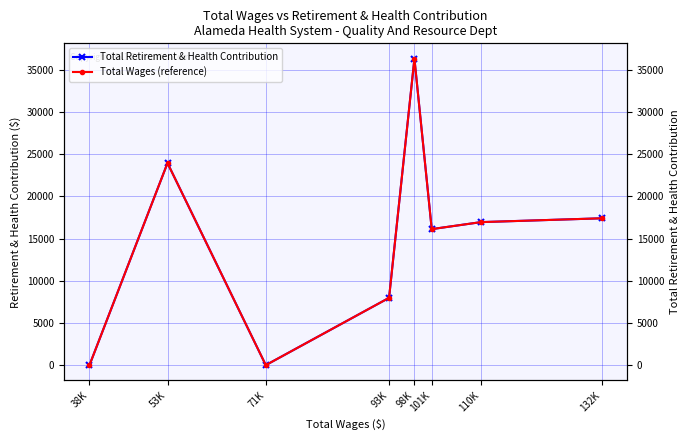

What is the difference between the Total Retirement & Health Contribution values at 132K and 38K?

17394